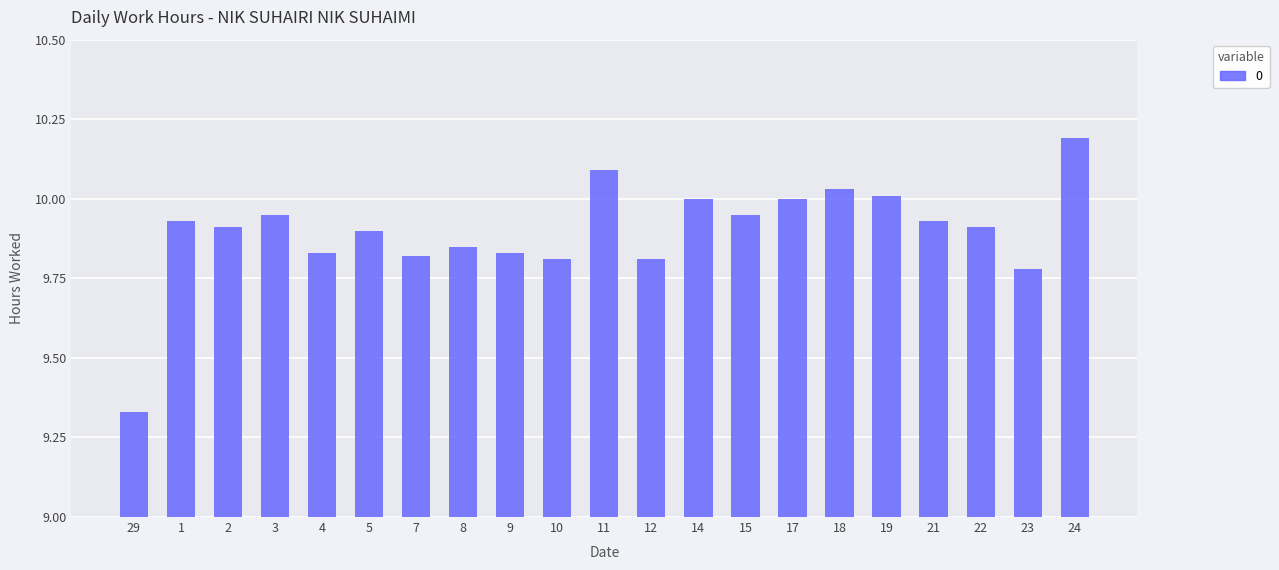

Does the chart contain any negative values?

No